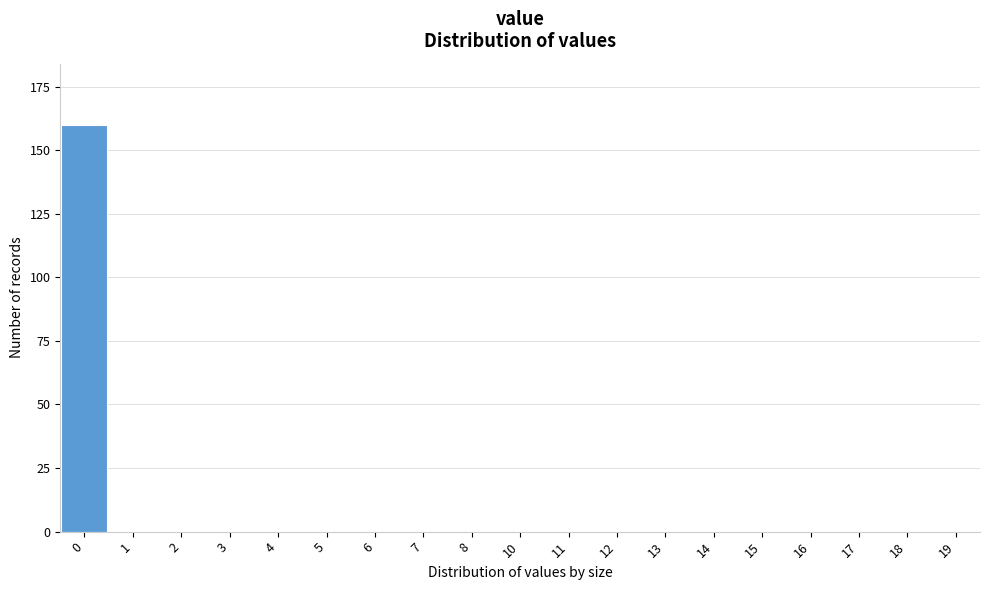

Reading right to left, list all the values displayed in this chart.

19=0	18=0	17=0	16=0	15=0	14=0	13=0	12=0	11=0	10=0	8=0	7=0	6=0	5=0	4=0	3=0	2=0	1=0	0=160